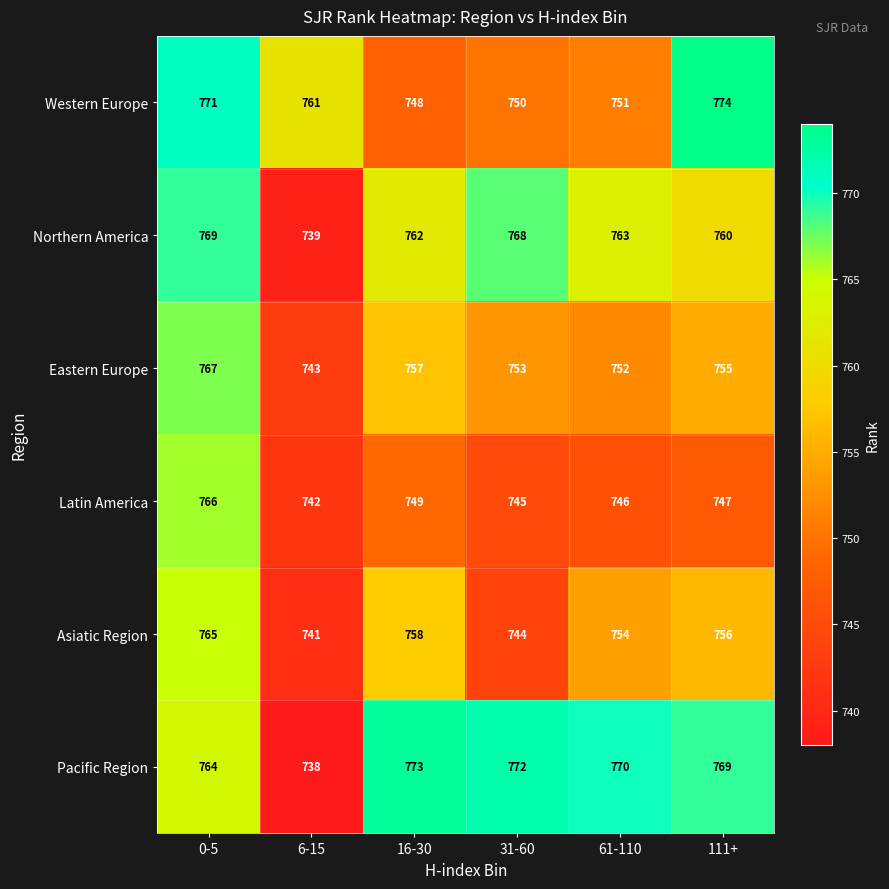

Which series has the largest total across all categories?

Pacific Region